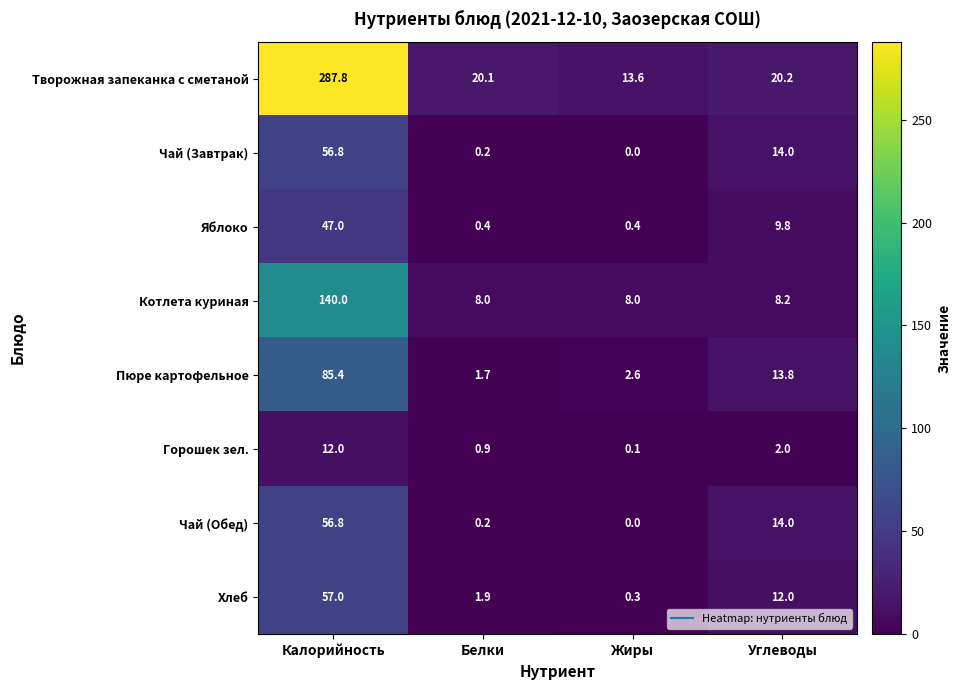

What is the difference between the maximum and minimum values in the Яблоко series?

46.6